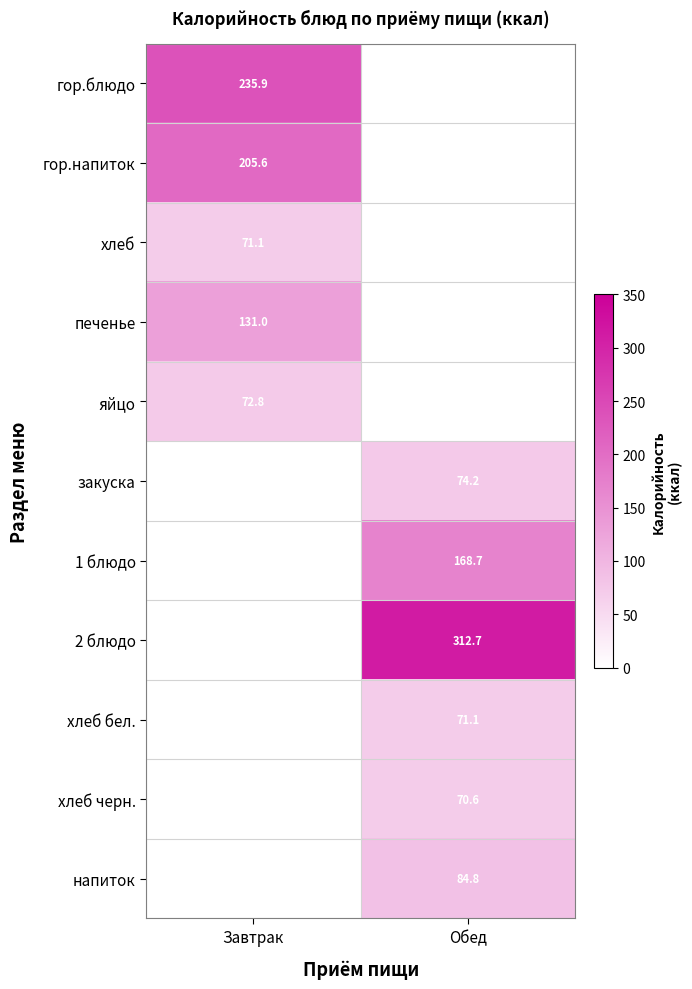

Is it true that напиток equals 28.4 at Обед?

False